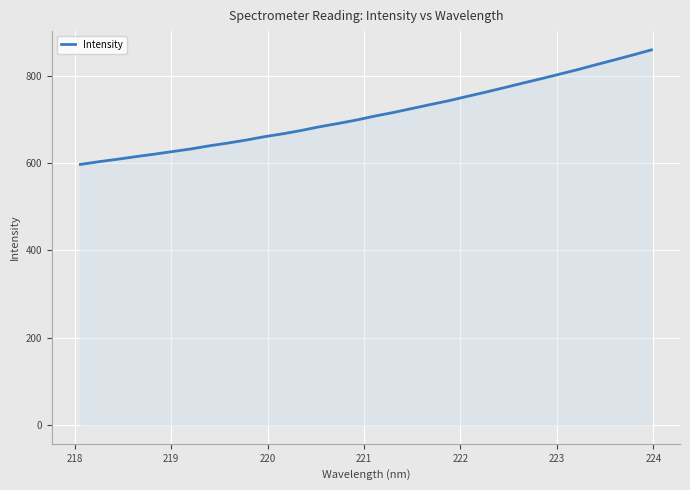

What is the difference between the maximum and minimum values?

262.3